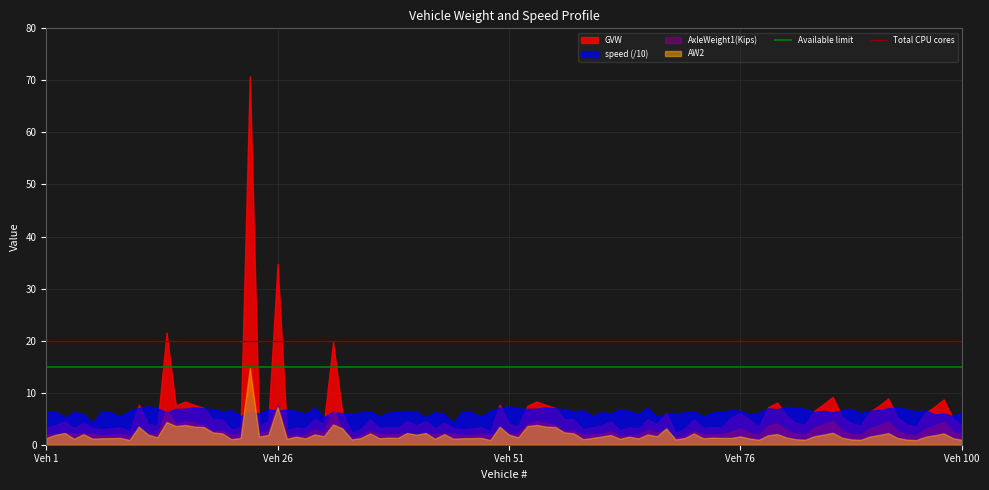

What is the maximum value for Total CPU cores?

20